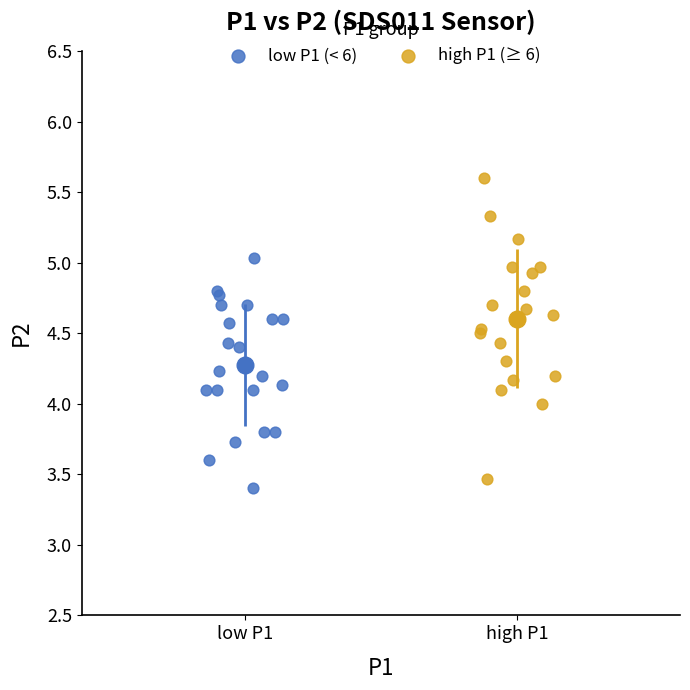

Which series has the widest spread of Y values?

high P1 (≥ 6)